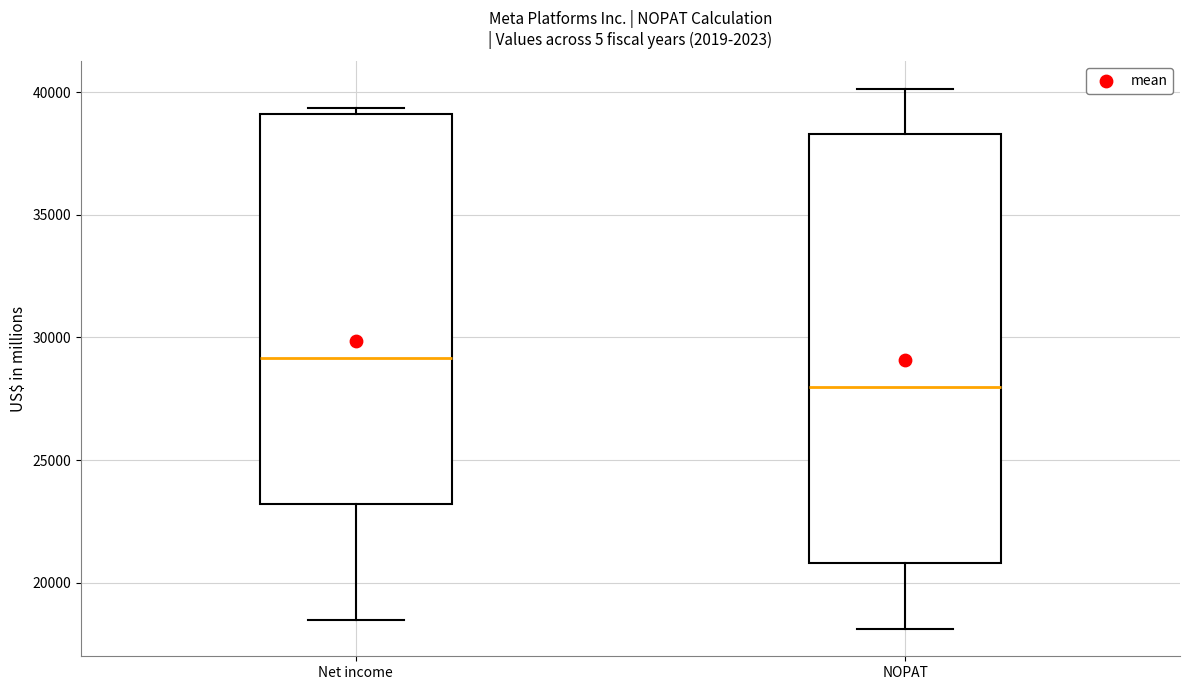

Reading left to right, read every box against the y-axis: the position of its median line, the range the box covers, and the ends of its whiskers. The values are not printed on the chart, so give them approximately, as read against the axis.

Net income: median 29000, box 23000 to 39000, whiskers 18500 to 39500
NOPAT: median 28000, box 21000 to 38500, whiskers 18000 to 40000